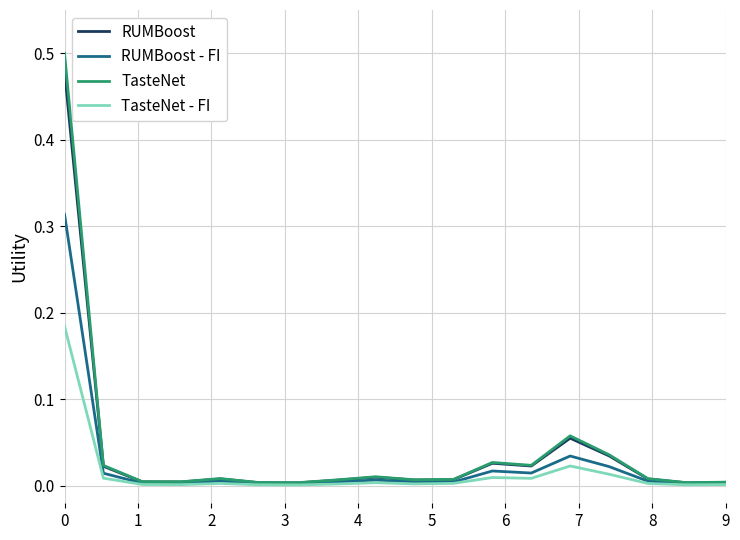

Which series has the widest spread of values?

TasteNet